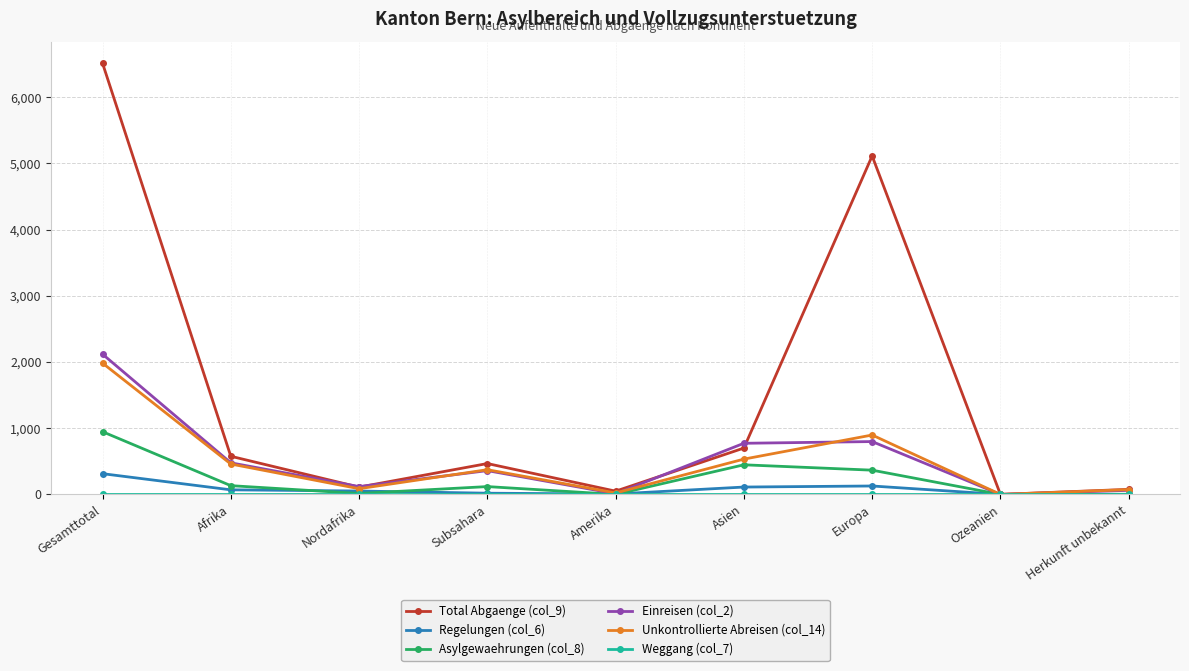

Which series changed the most between Afrika and Nordafrika?

Total Abgaenge (col_9)